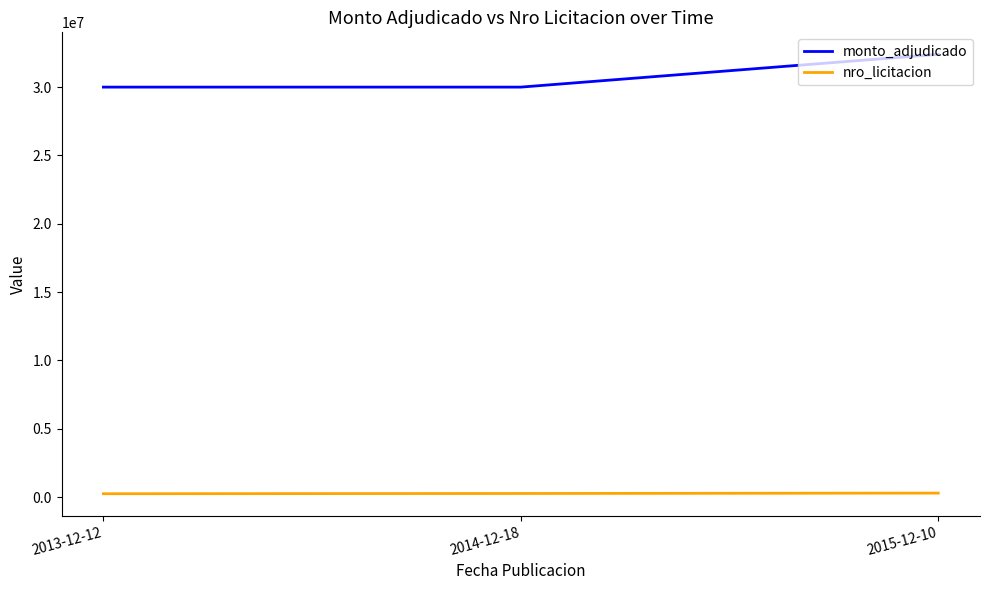

Is the value of nro_licitacion at 2013-12-12 greater than the value of monto_adjudicado at 2014-12-18?

No